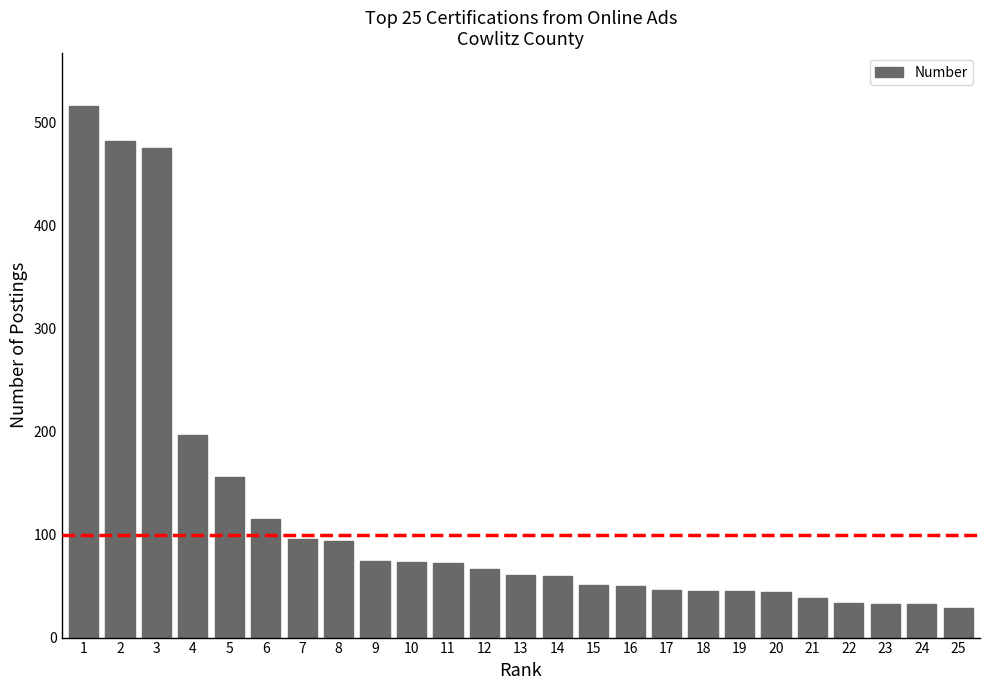

What is the value of the 7th bar from the left?

96